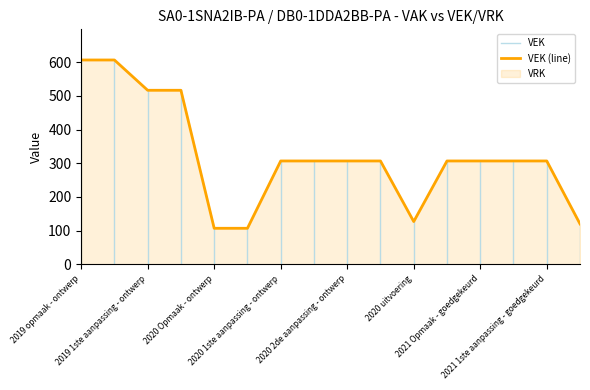

The value at 2019 1ste aanpassing - ontwerp is 517. True or false?

True